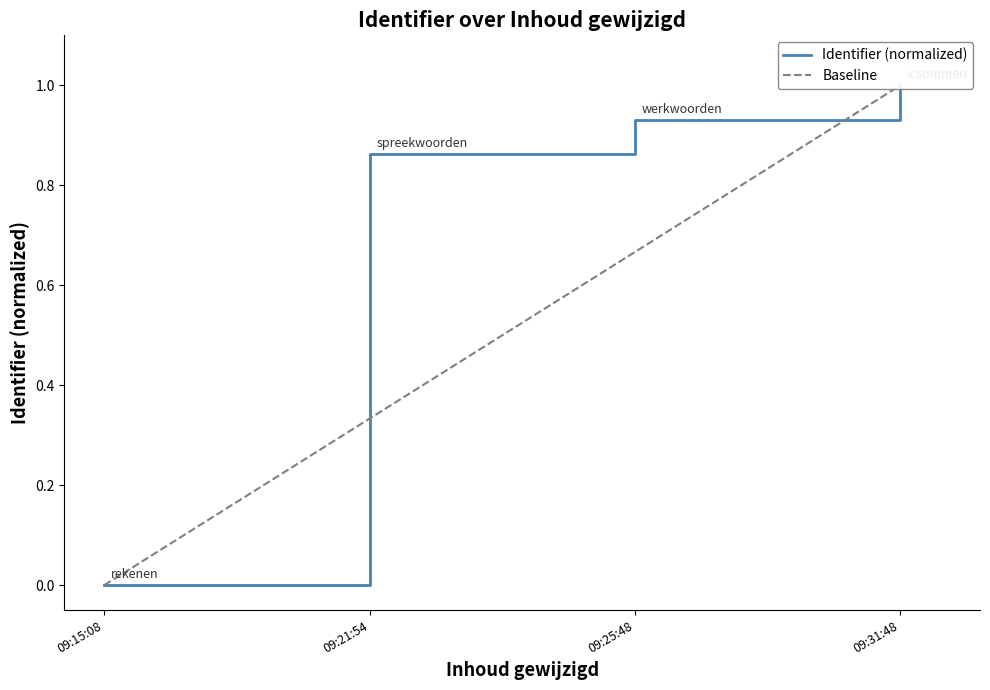

Rank the categories by value from lowest to highest.

09:15:08, 09:21:54, 09:25:48, 09:31:48